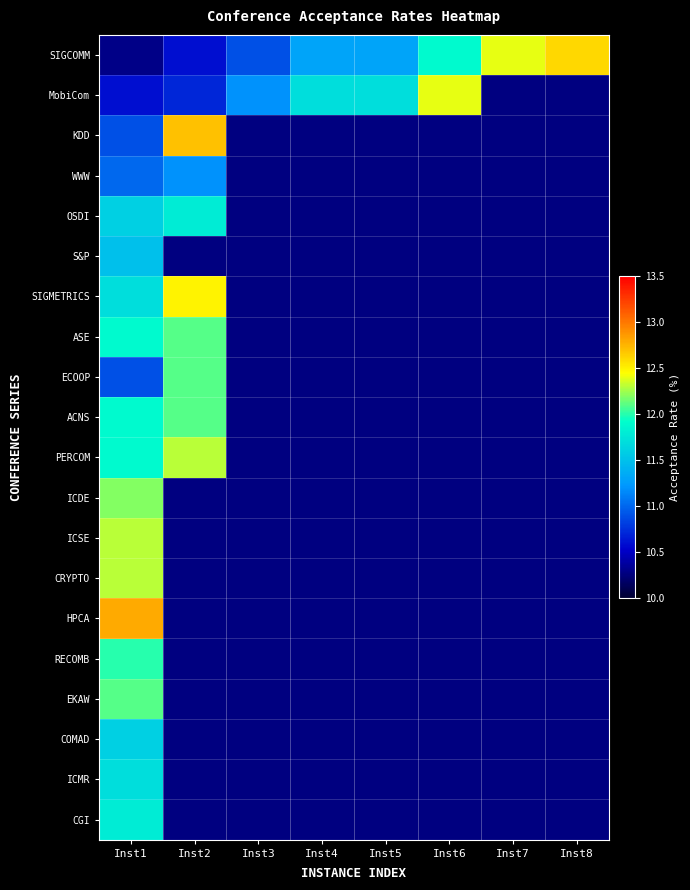

What is the maximum value for SIGMETRICS?

12.5